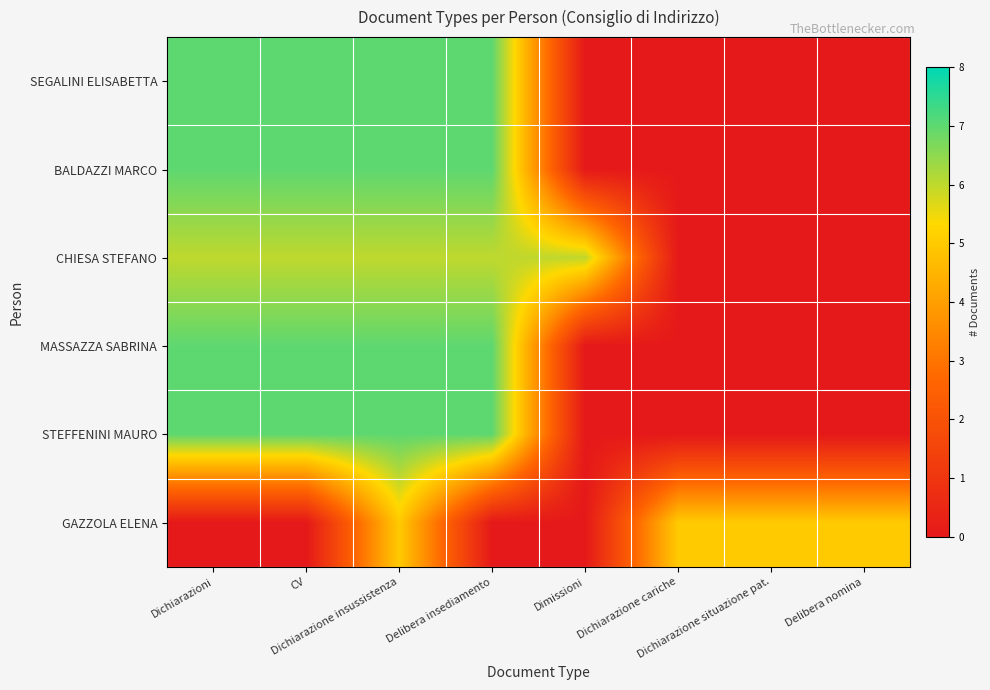

Rank the series by their maximum value, from lowest to highest.

GAZZOLA ELENA, CHIESA STEFANO, SEGALINI ELISABETTA, BALDAZZI MARCO, MASSAZZA SABRINA, STEFFENINI MAURO